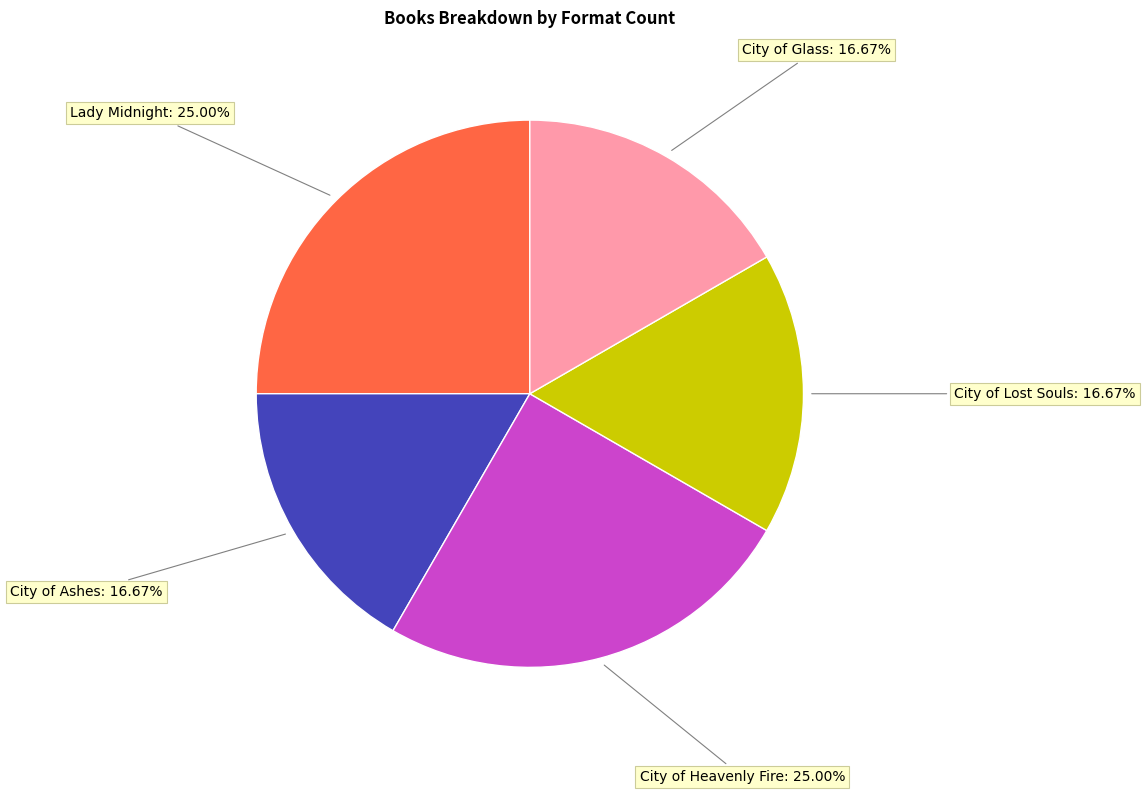

Does any single category account for the majority?

No